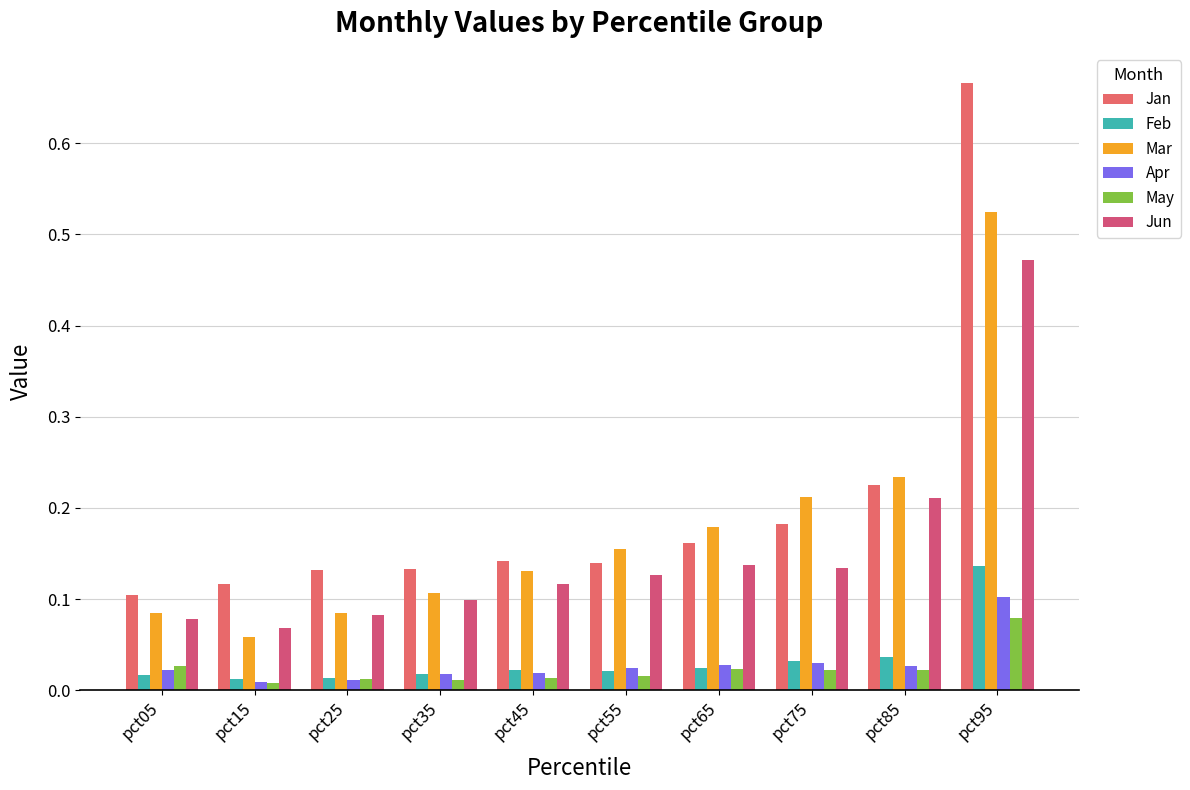

Does the chart contain any negative values?

No